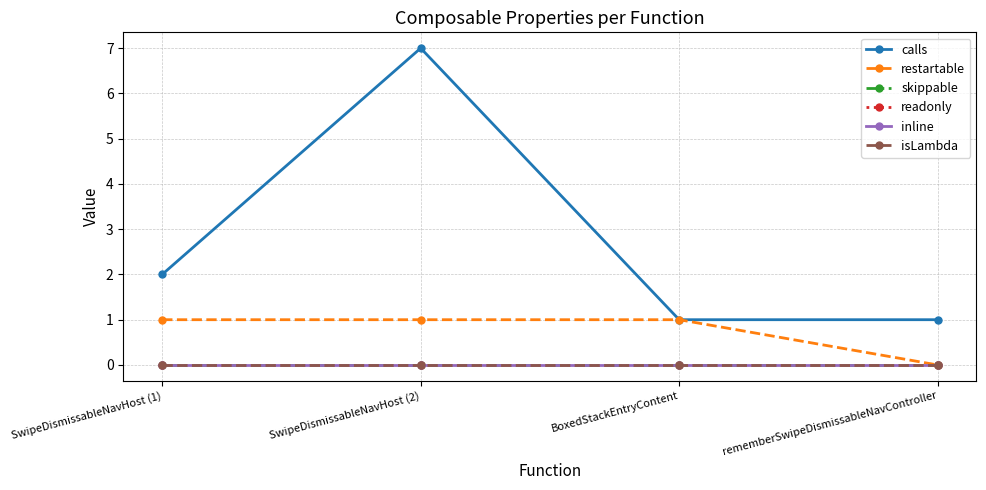

Reading left to right, transcribe all the data shown in this chart.

calls: SwipeDismissableNavHost (1)=2	SwipeDismissableNavHost (2)=7	BoxedStackEntryContent=1	rememberSwipeDismissableNavController=1
restartable: SwipeDismissableNavHost (1)=1	SwipeDismissableNavHost (2)=1	BoxedStackEntryContent=1	rememberSwipeDismissableNavController=0
skippable: SwipeDismissableNavHost (1)=0	SwipeDismissableNavHost (2)=0	BoxedStackEntryContent=0	rememberSwipeDismissableNavController=0
readonly: SwipeDismissableNavHost (1)=0	SwipeDismissableNavHost (2)=0	BoxedStackEntryContent=0	rememberSwipeDismissableNavController=0
inline: SwipeDismissableNavHost (1)=0	SwipeDismissableNavHost (2)=0	BoxedStackEntryContent=0	rememberSwipeDismissableNavController=0
isLambda: SwipeDismissableNavHost (1)=0	SwipeDismissableNavHost (2)=0	BoxedStackEntryContent=0	rememberSwipeDismissableNavController=0